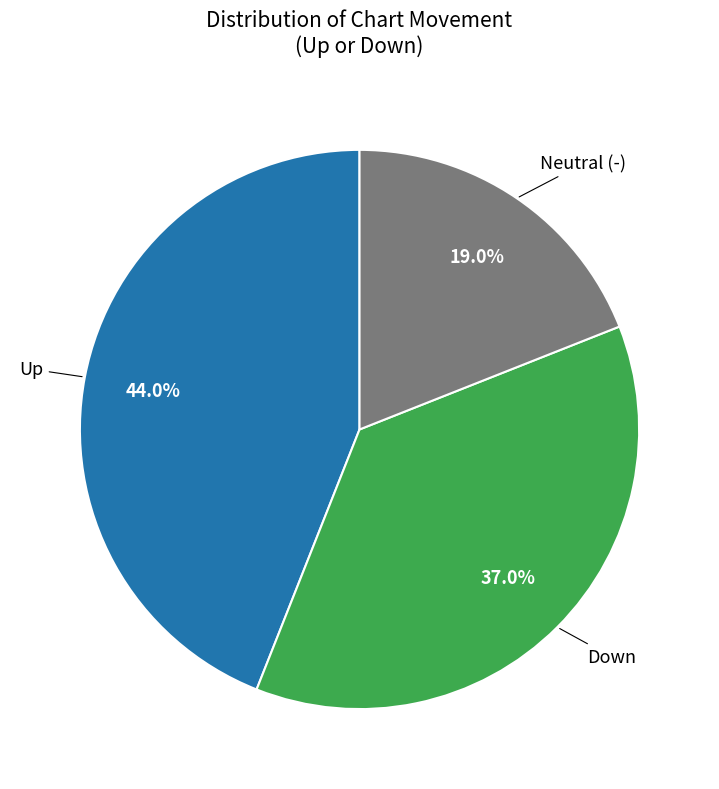

Which slice is the smallest?

Neutral (-)